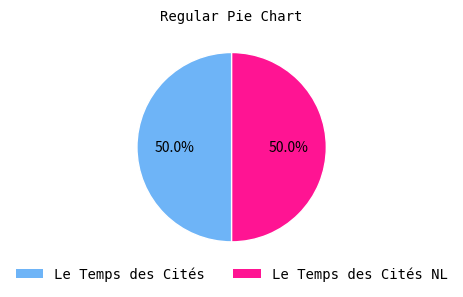

Approximately how many times larger is the value at Le Temps des Cités NL compared to Le Temps des Cités?

1.0